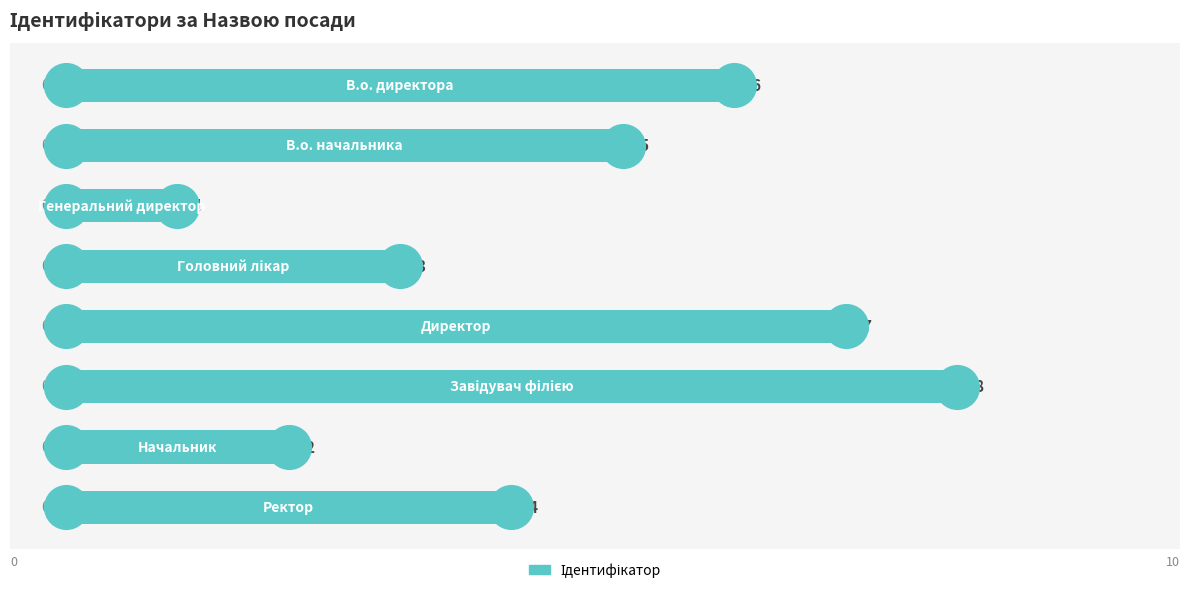

What is the ratio of the value at 2 to the value at 5?

0.1